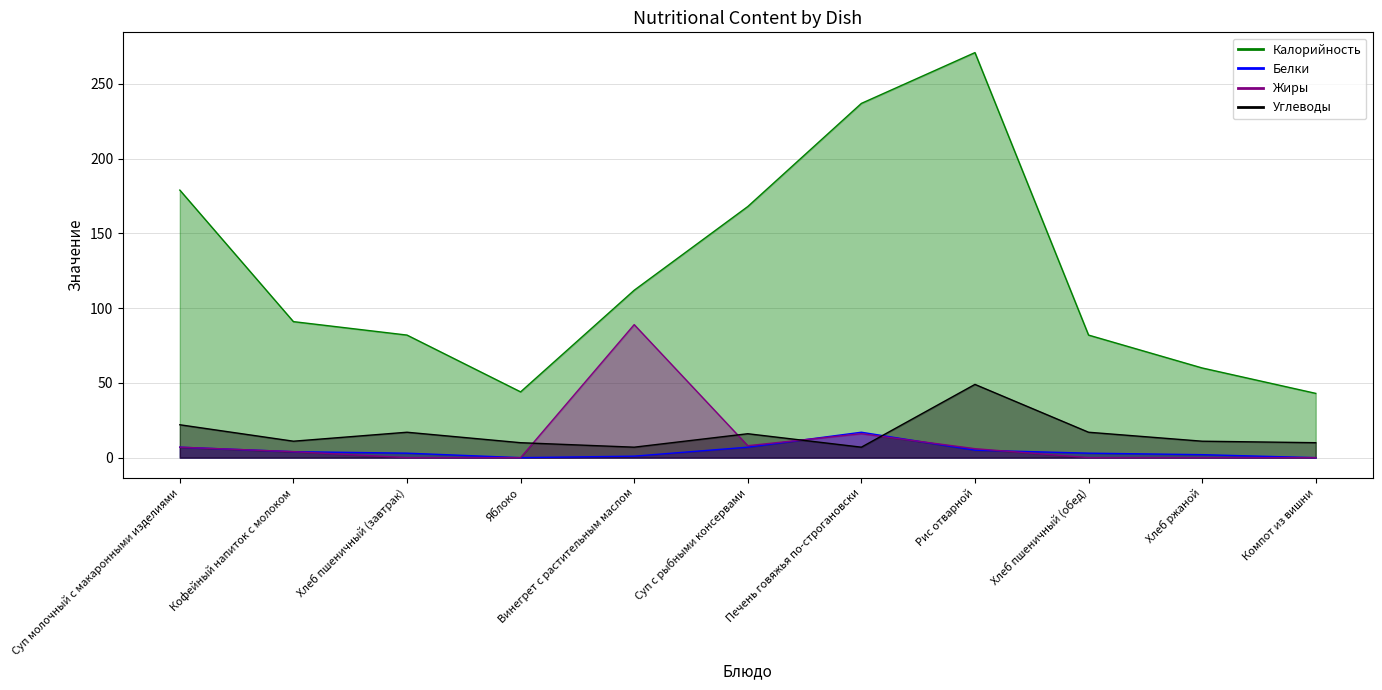

Is the value of Белки at Хлеб пшеничный (обед) greater than the value of Жиры at Яблоко?

Yes